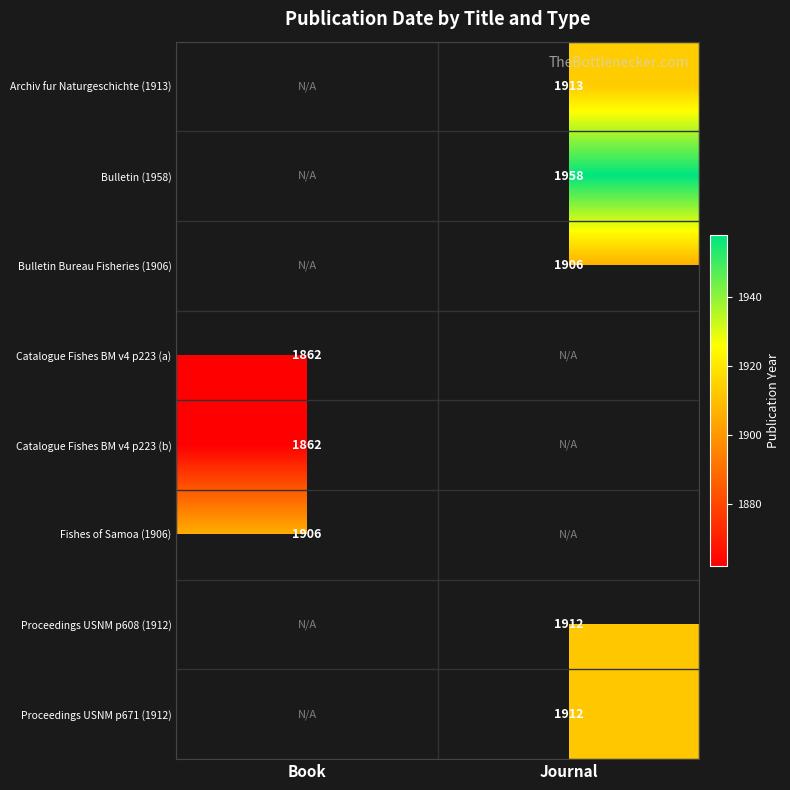

The Proceedings USNM p608 (1912) series shows 2498.1 at Journal. True or false?

False